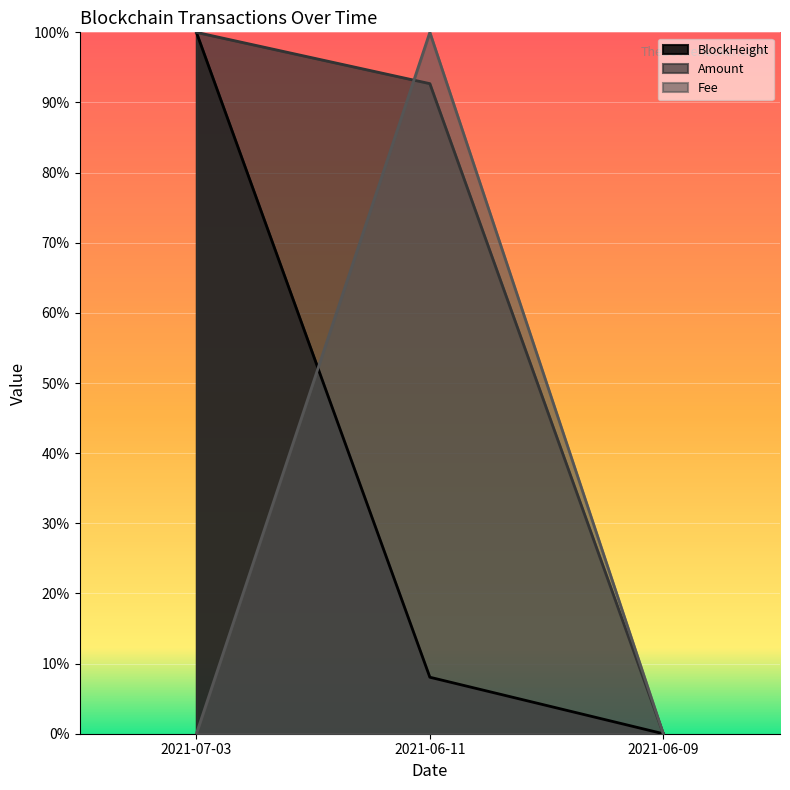

How many positive values does the Fee series have?

1